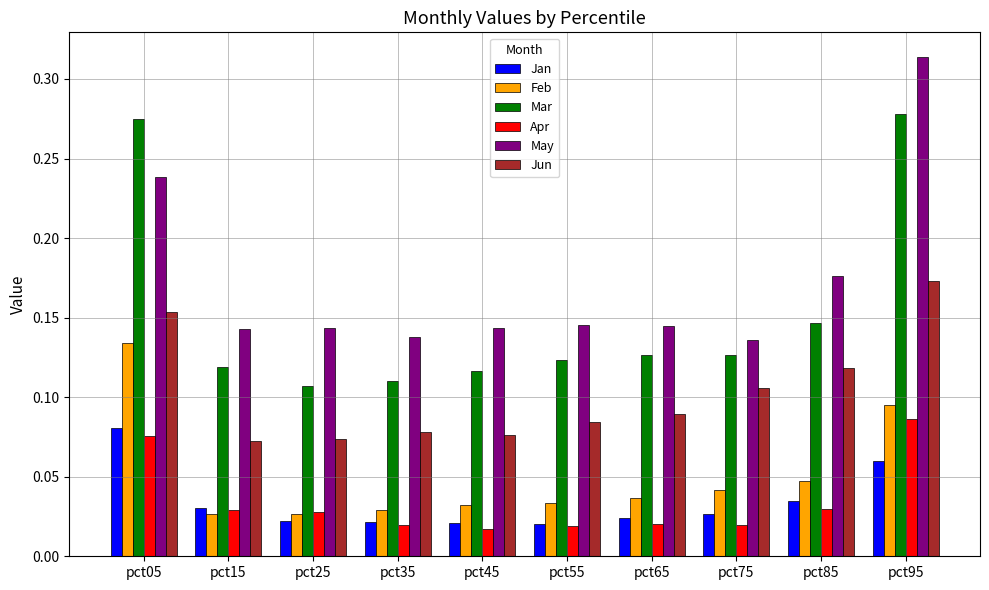

Count the Apr values in the range 0 to 1.

10